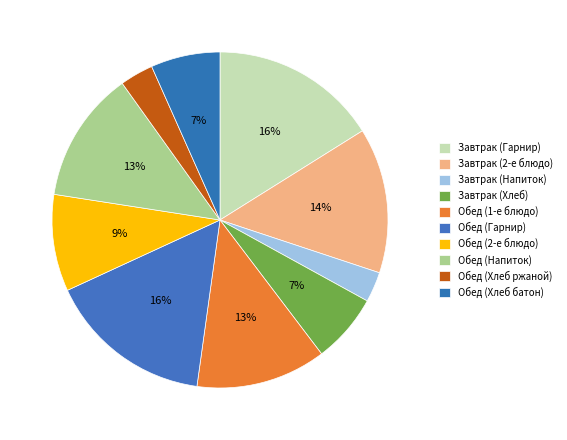

Which slice is the smallest?

Завтрак (Напиток)